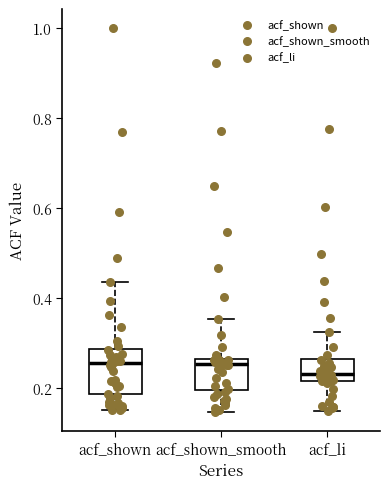

Which box has the lowest median line?

acf_li